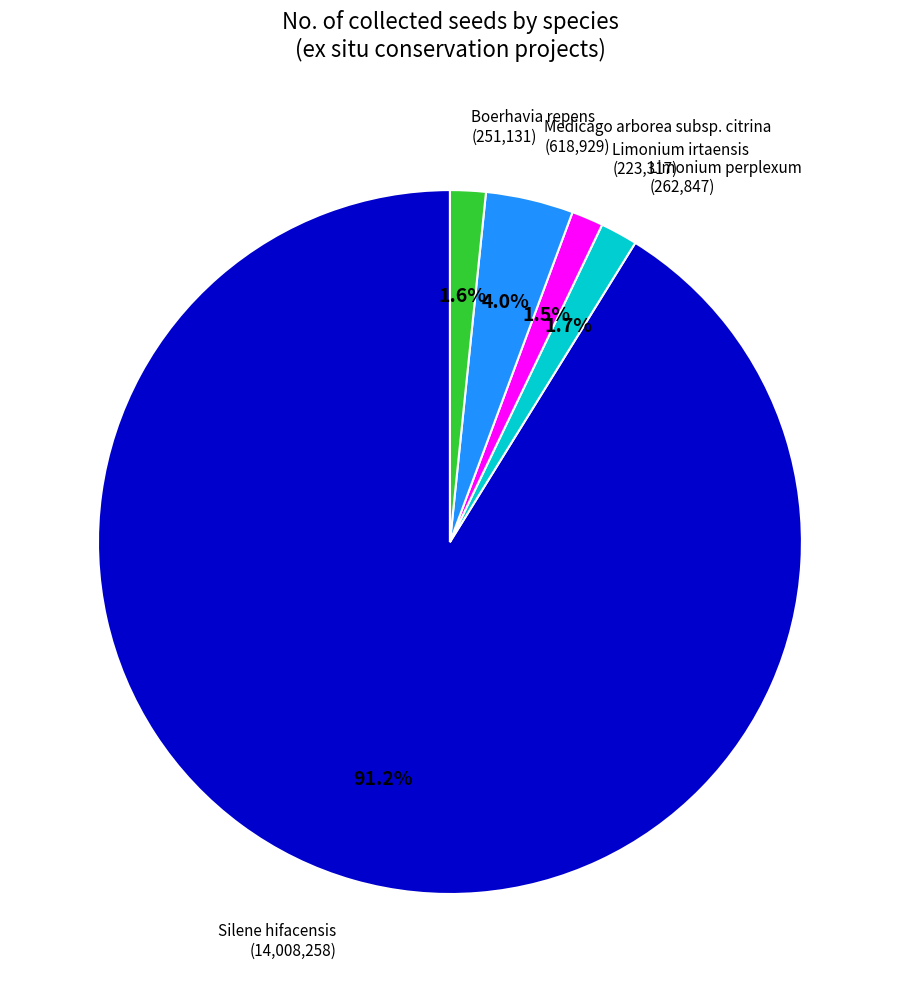

Which slice is the largest?

Silene hifacensis